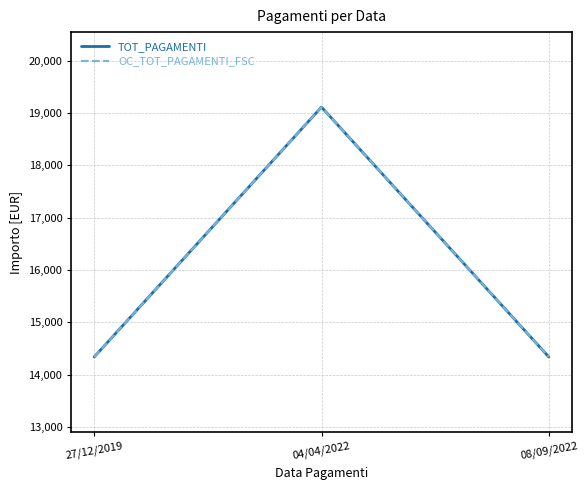

Is this an area chart (filled region under the line)?

No